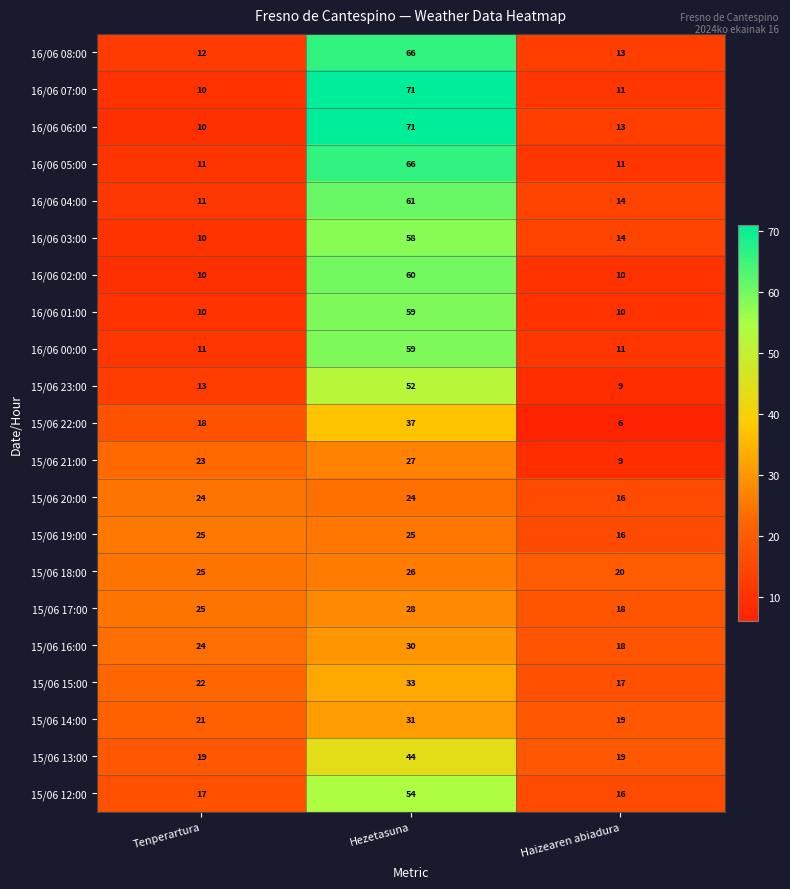

Between Hezetasuna and Haizearen abiadura, which series saw the biggest shift?

16/06 07:00